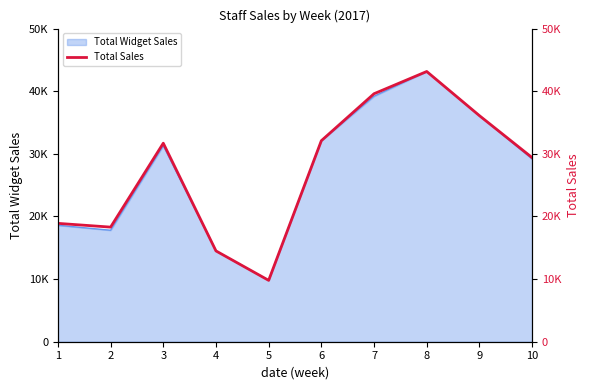

How many points are higher than both their immediate neighbors (excluding endpoints)?

2